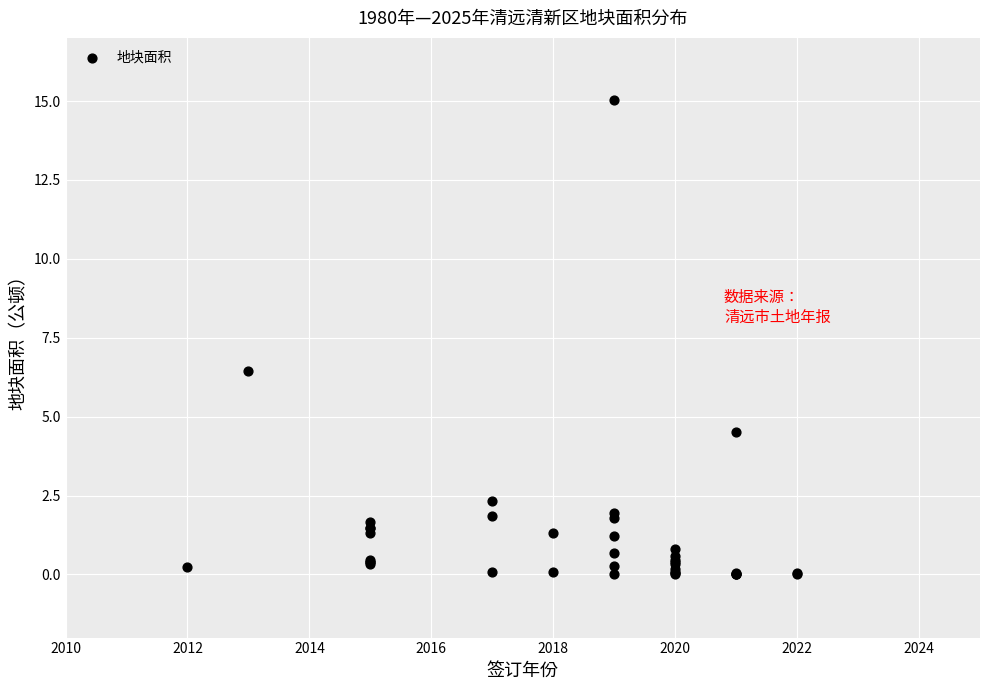

What Y value in the scatter plot is closest to 7?

6.4